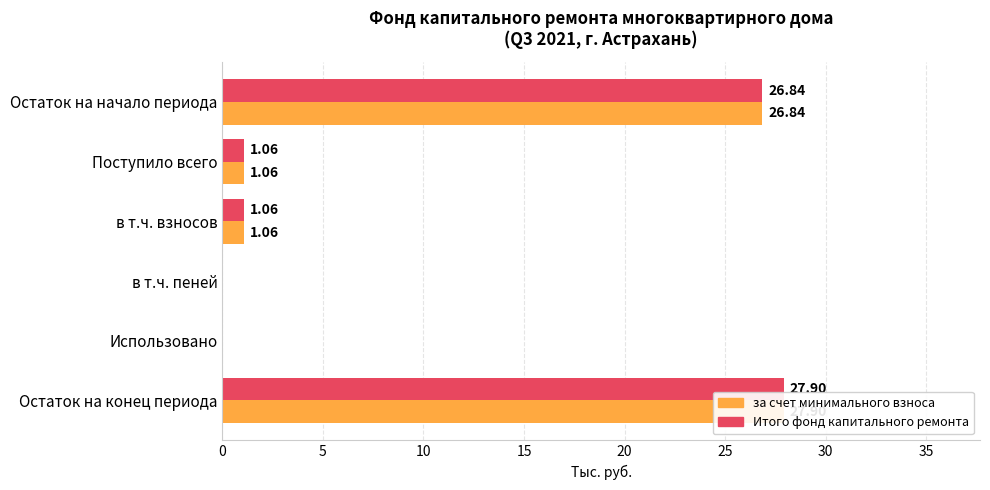

Which series has the largest range (max minus min)?

за счет минимального взноса